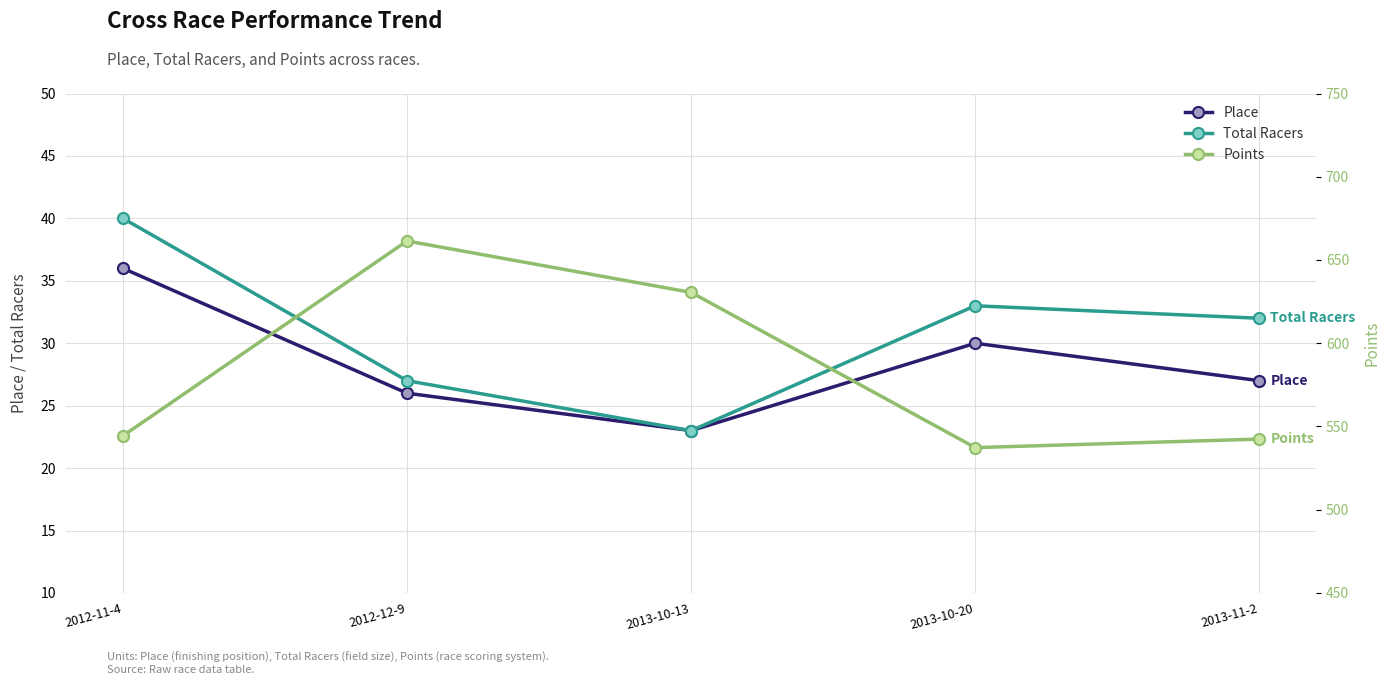

True or false: Points and Place cross at least once.

False